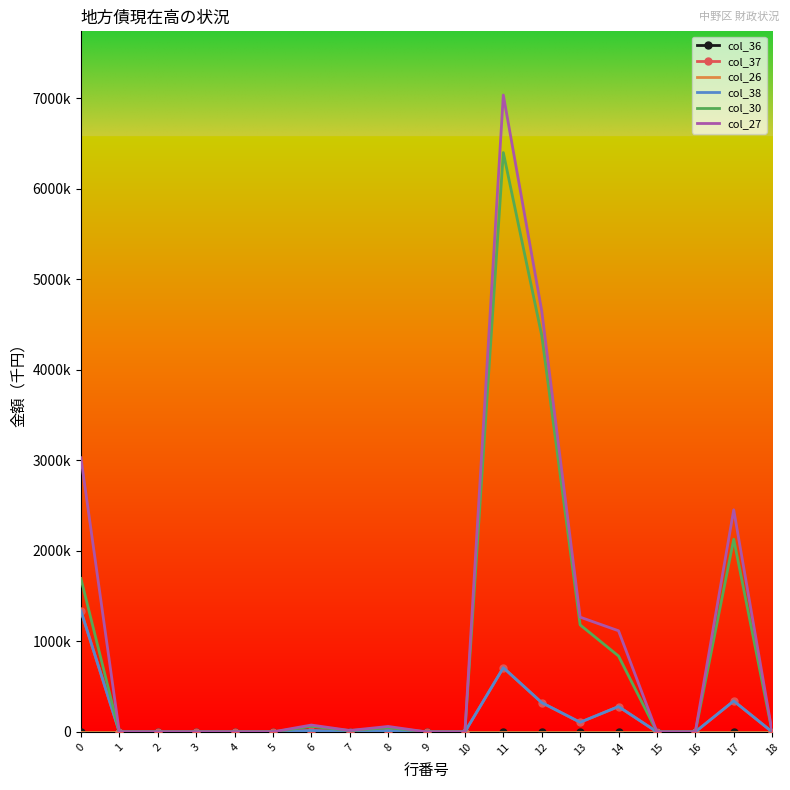

At which category does col_27 reach its first local peak?

6